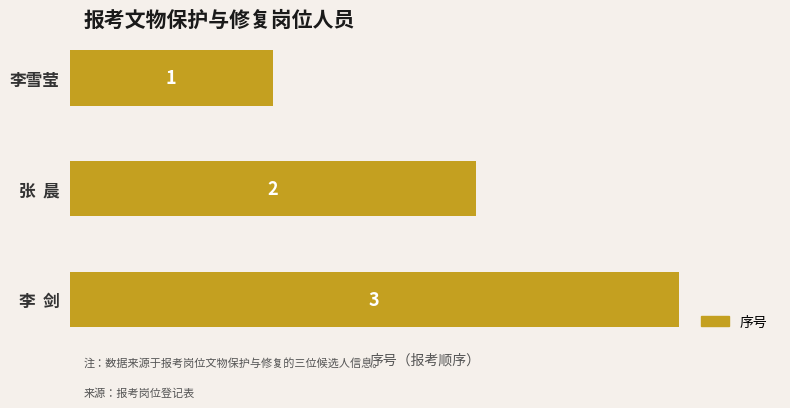

What is the label of the 1st bar from the top?

李雪莹